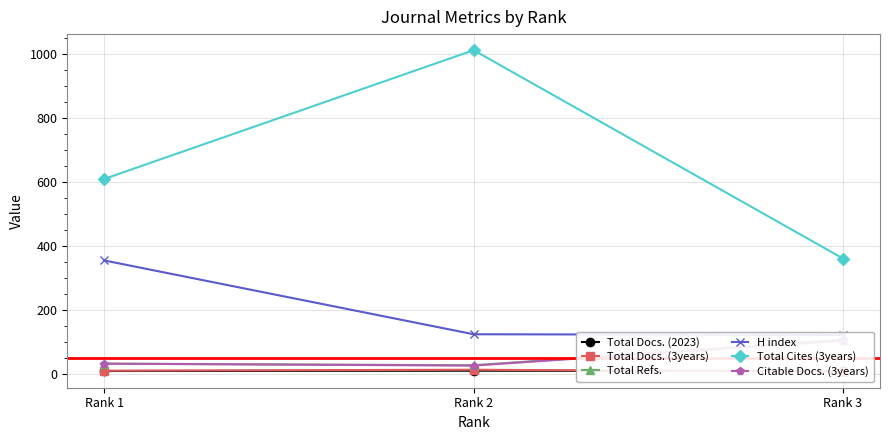

What is the total value across all series at Rank 1?

1042